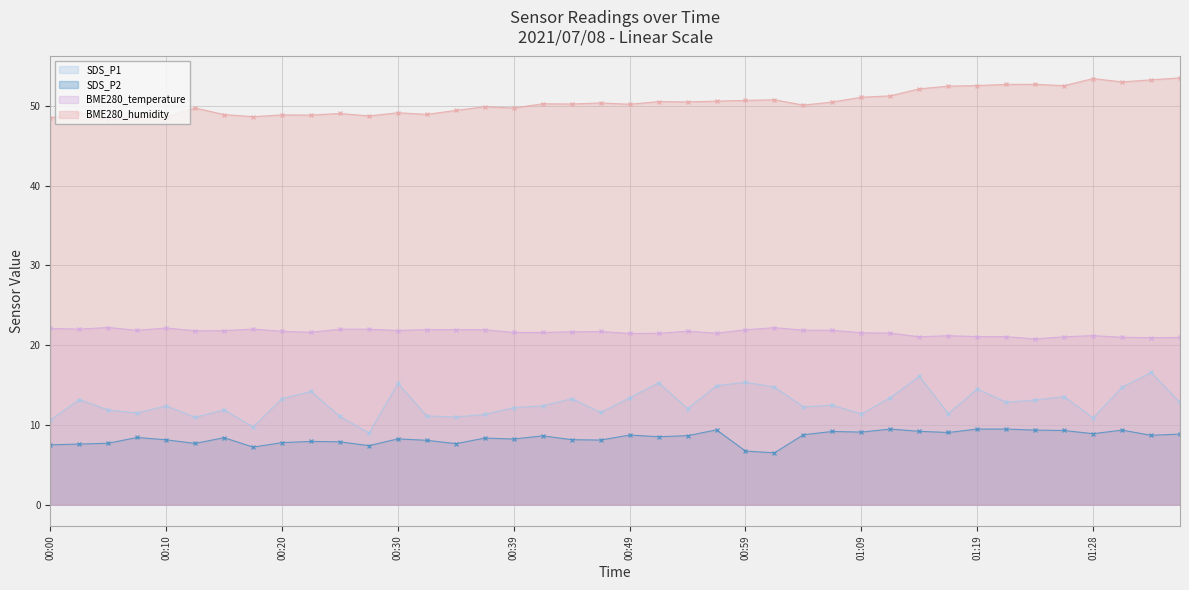

Rank the categories by BME280_temperature value from lowest to highest.

01:24, 01:33, 01:36, 01:31, 01:14, 01:26, 01:21, 01:19, 01:16, 01:28, 00:49, 00:52, 00:56, 01:11, 01:09, 00:39, 00:42, 00:22, 00:44, 00:47, 00:20, 00:54, 00:12, 00:15, 00:30, 00:07, 01:06, 01:04, 00:37, 00:59, 00:34, 00:32, 00:25, 00:27, 00:02, 00:17, 00:00, 00:10, 01:02, 00:05